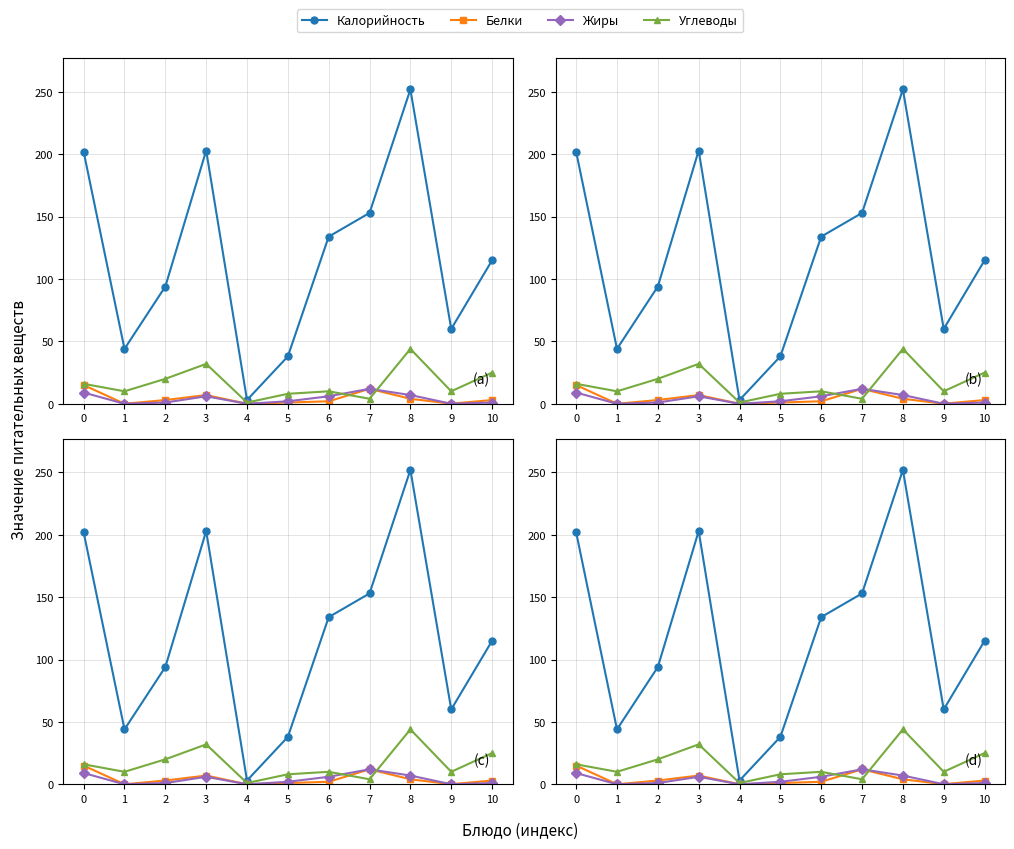

Reading right to left, transcribe all the data shown in this chart.

Калорийность: 10=115.0	9=60.0	8=252.0	7=153.0	6=134.0	5=38.0	4=3.0	3=203.0	2=94.0	1=44.0	0=202.0
Белки: 10=3.0	9=0.1	8=4.0	7=12.0	6=2.0	5=1.0	4=0.0	3=7.0	2=3.0	1=0.0	0=15.0
Жиры: 10=1.0	9=0.0	8=7.0	7=12.0	6=6.0	5=2.0	4=0.0	3=6.0	2=1.0	1=0.0	0=9.0
Углеводы: 10=25.0	9=10.0	8=44.0	7=4.0	6=10.0	5=8.0	4=1.0	3=32.0	2=20.0	1=10.0	0=16.0